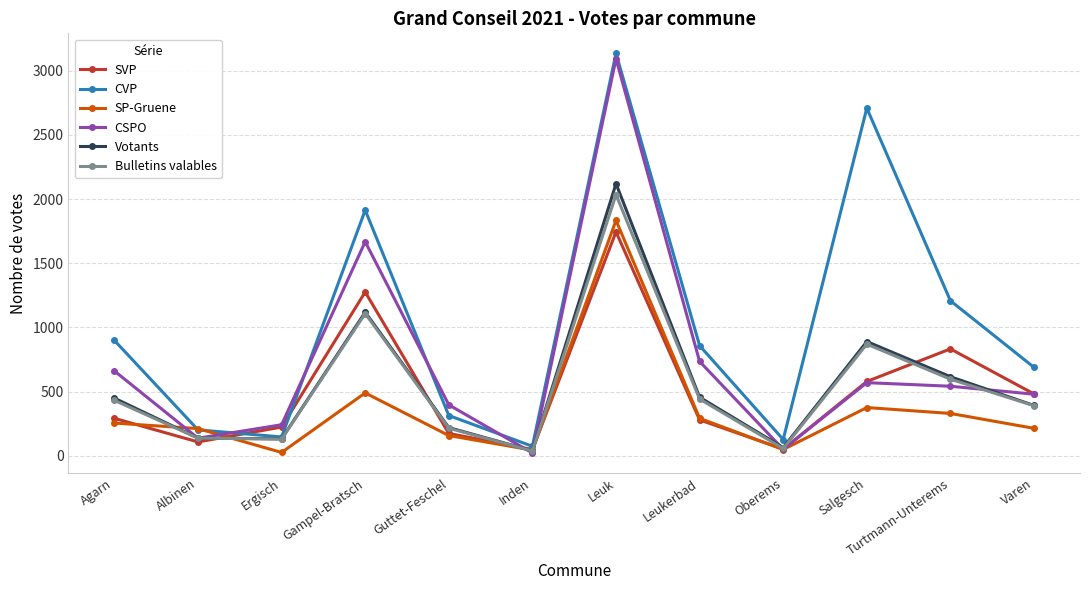

The value of CSPO at Leuk is 965. True or false?

False